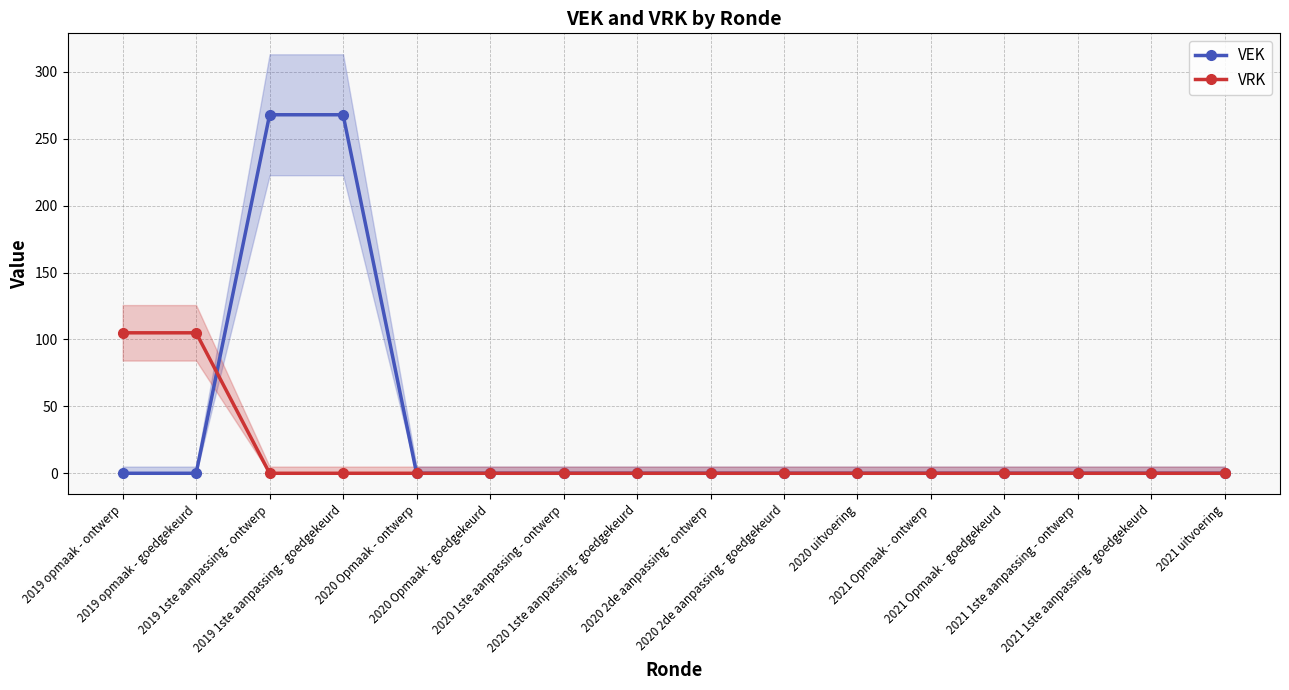

Reading left to right, extract all data points from this chart.

VEK: 0	0	268	268	0	0	0	0	0	0	0	0	0	0	0	0
VRK: 105	105	0	0	0	0	0	0	0	0	0	0	0	0	0	0